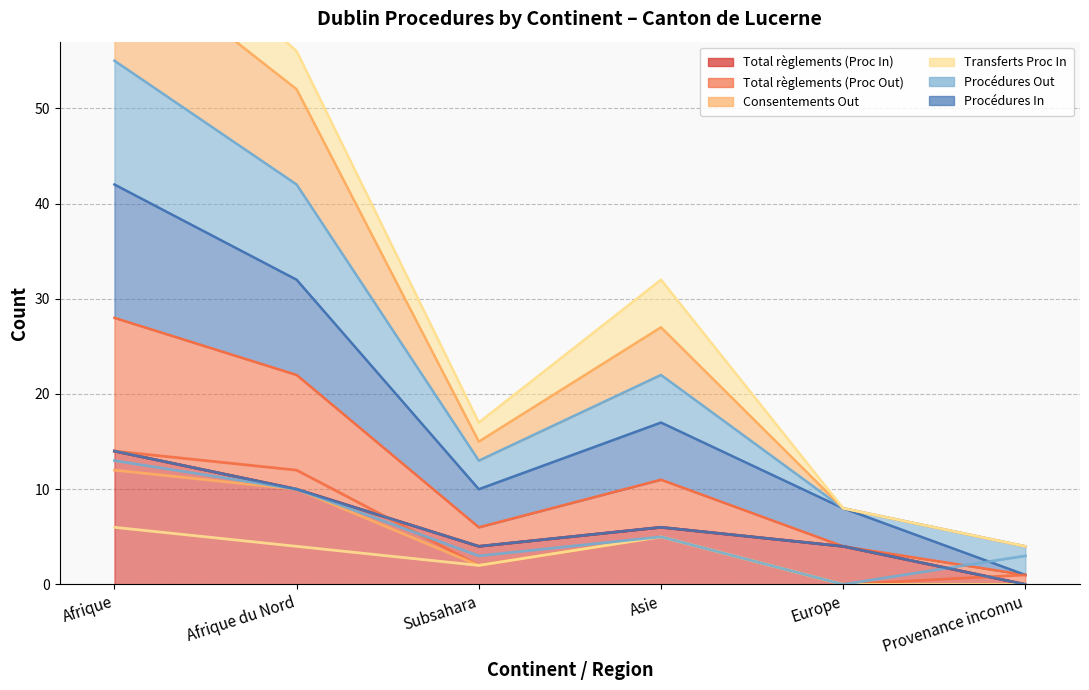

Which series has the largest total across all categories?

Total règlements (Proc In)